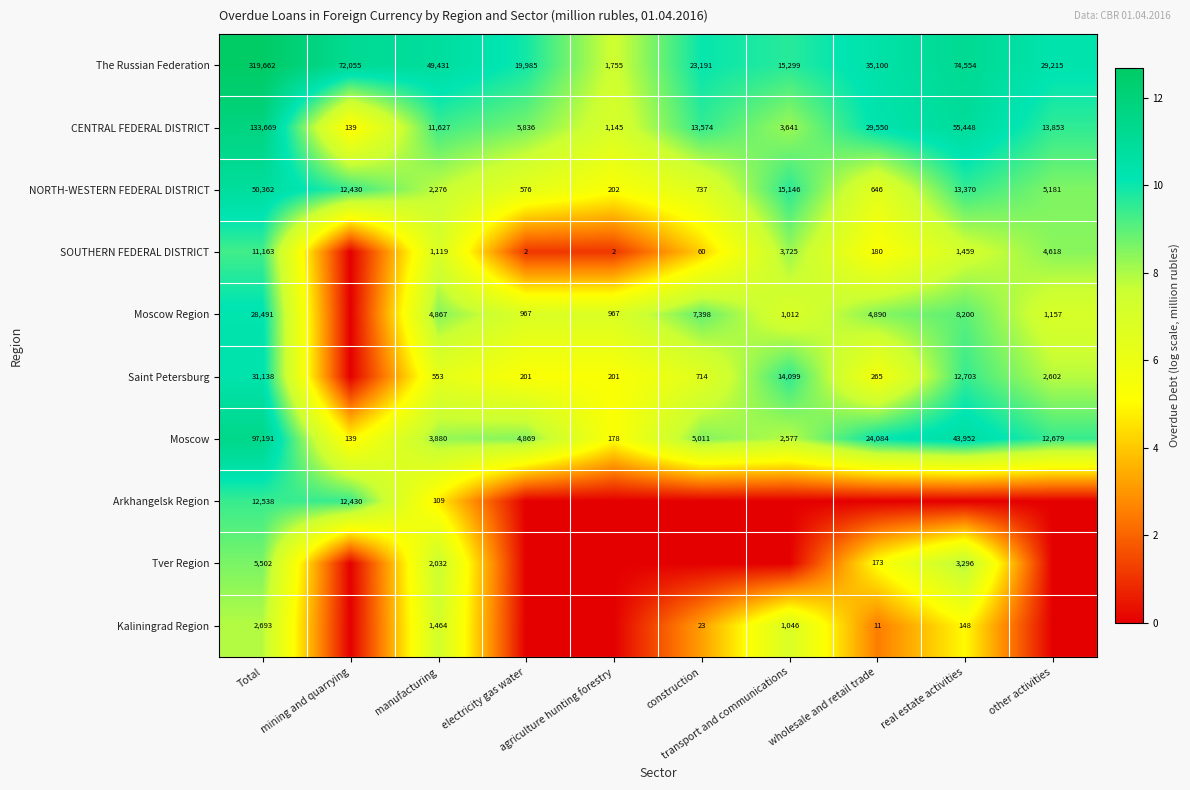

What is the total value across all series at other activities?

61.2